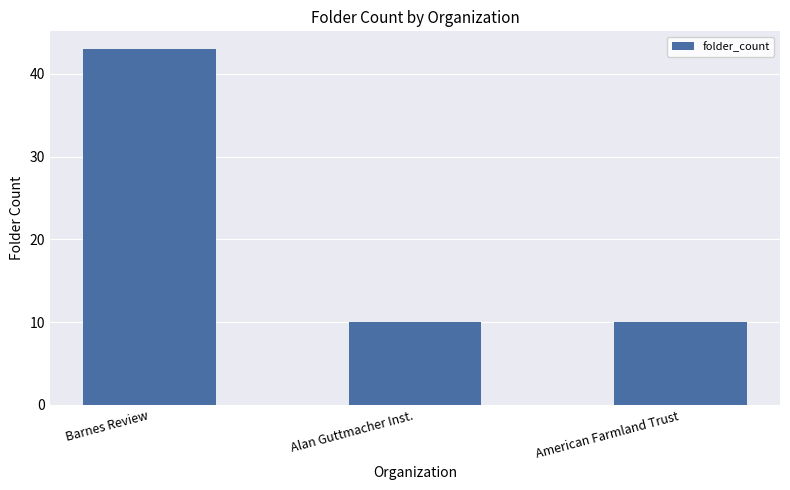

Count the values in the range 10 to 43.

3